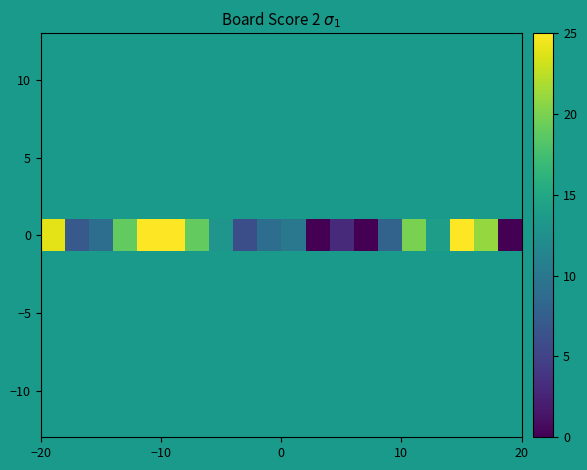

Reading right to left, what are all the values shown in this chart?

0	21	25	14	20	8	0	3	0	10	9	6	13	19	25	25	19	9	7	24